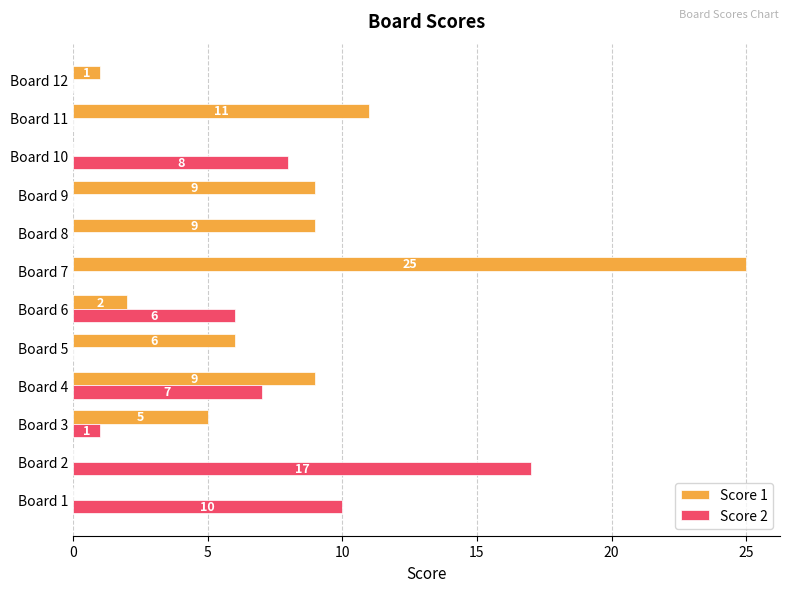

What is the sum of the Score 1 values at Board 7 and Board 5?

31